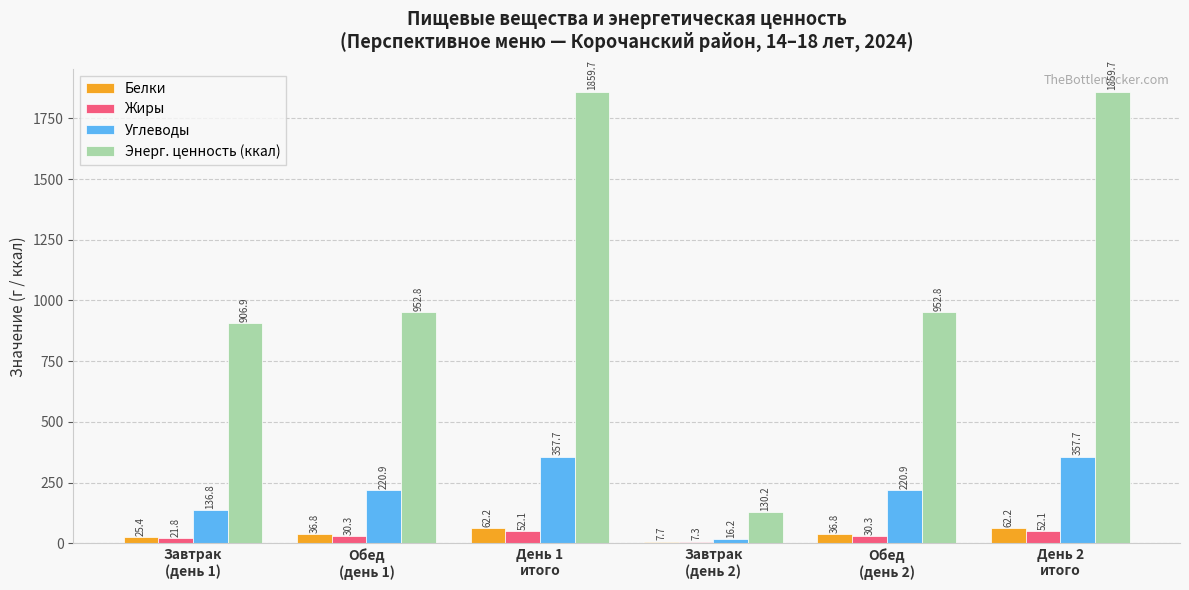

Which series changed the most between День 1
итого and Обед
(день 2)?

Энерг. ценность (ккал)